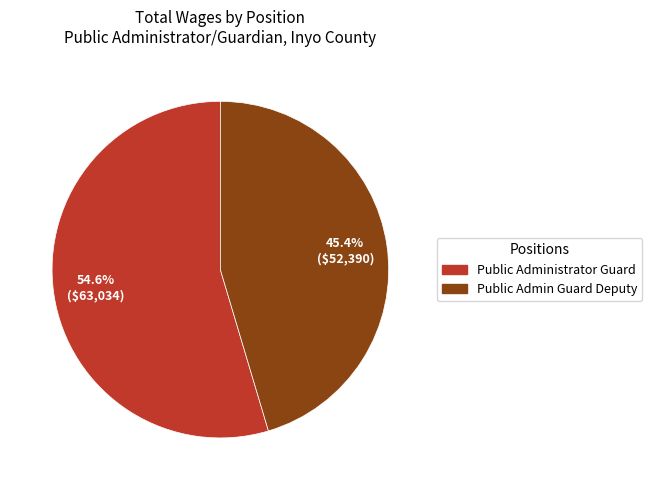

Which category has the biggest portion of the pie?

Public Administrator Guard